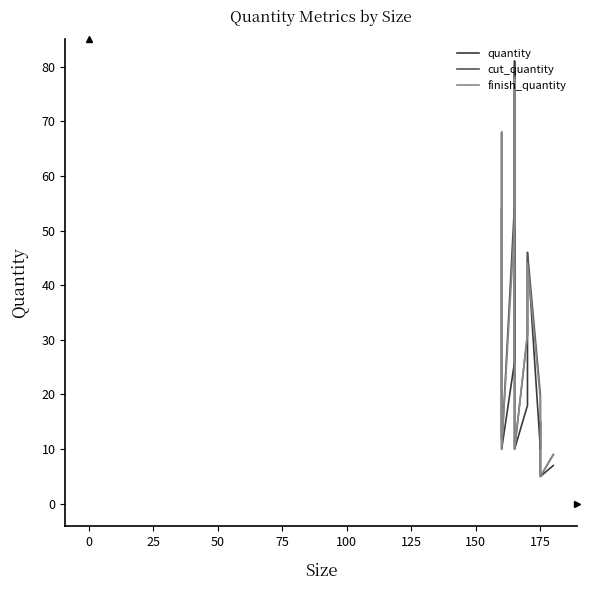

Which series has the largest total across all categories?

cut_quantity